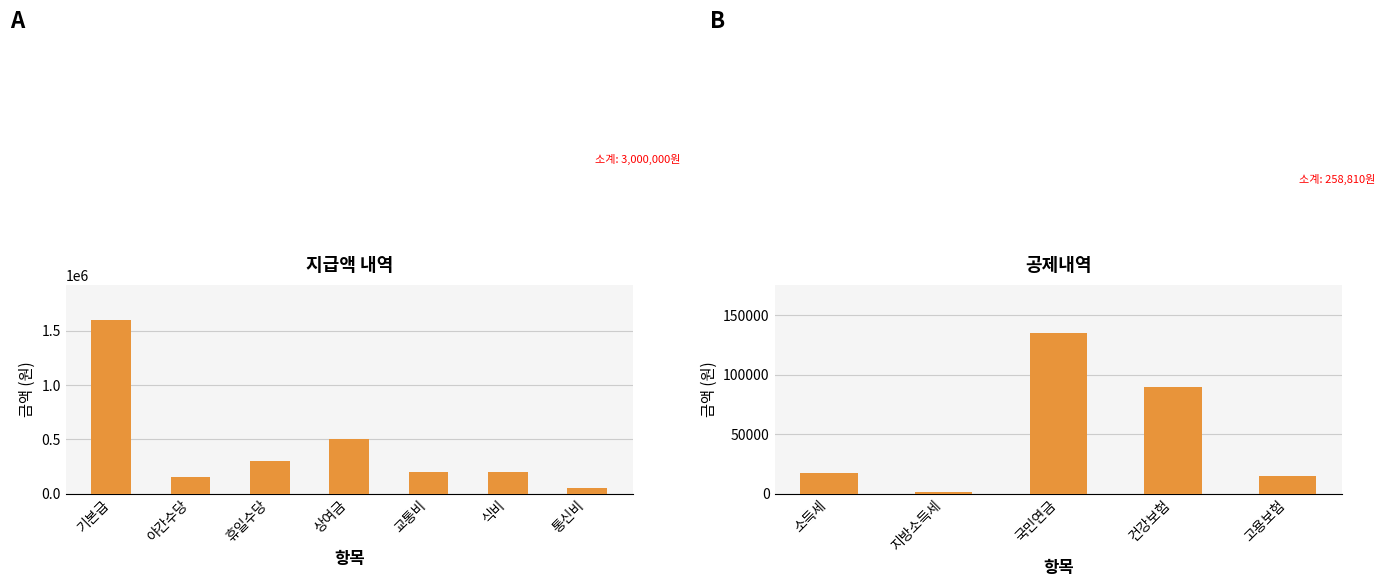

Count the number of values greater than 200000.

3